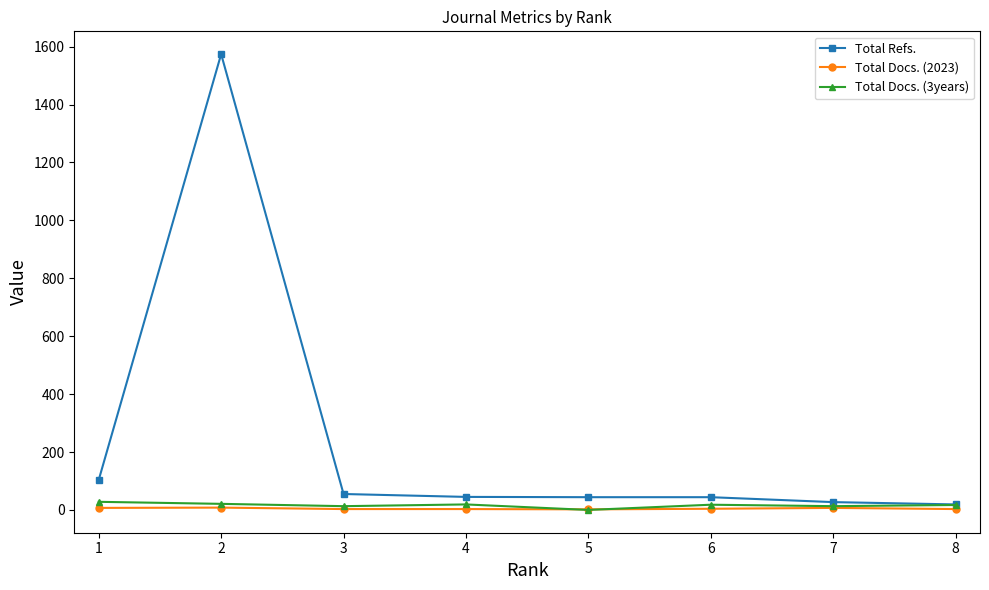

The value of Total Refs. at 2 is 1574. True or false?

True